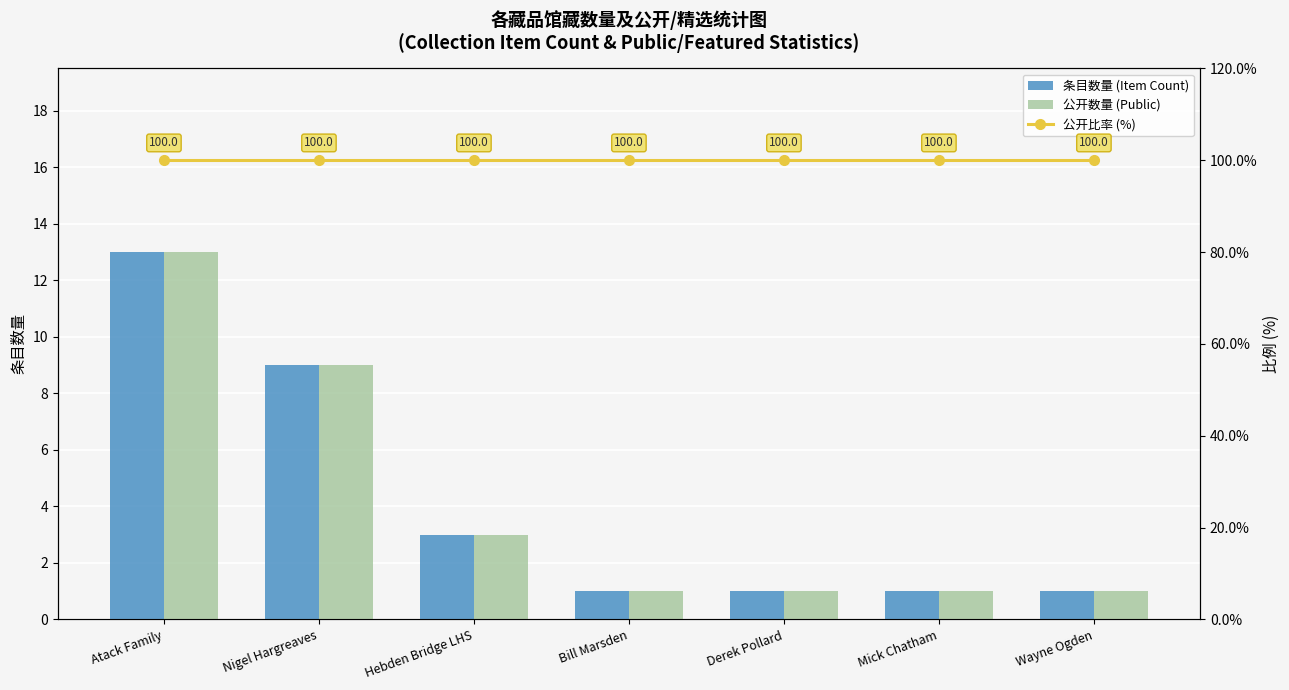

What is the label of the 1st bar from the right?

Wayne Ogden